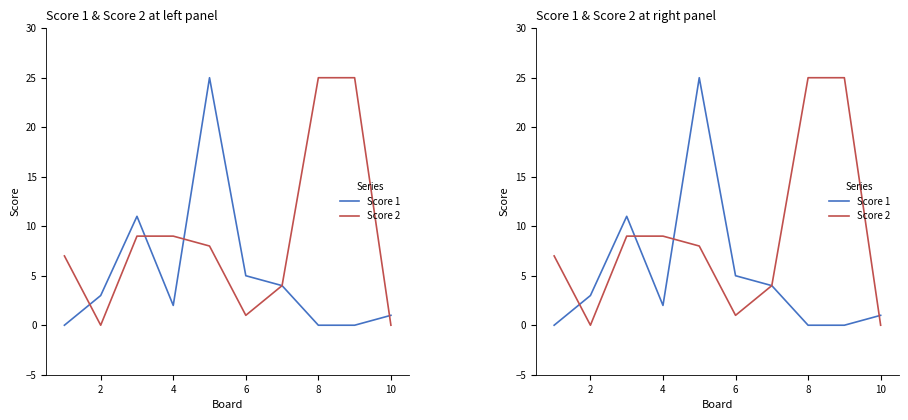

True or false: Score 2 has more than 0 interior local peaks.

False